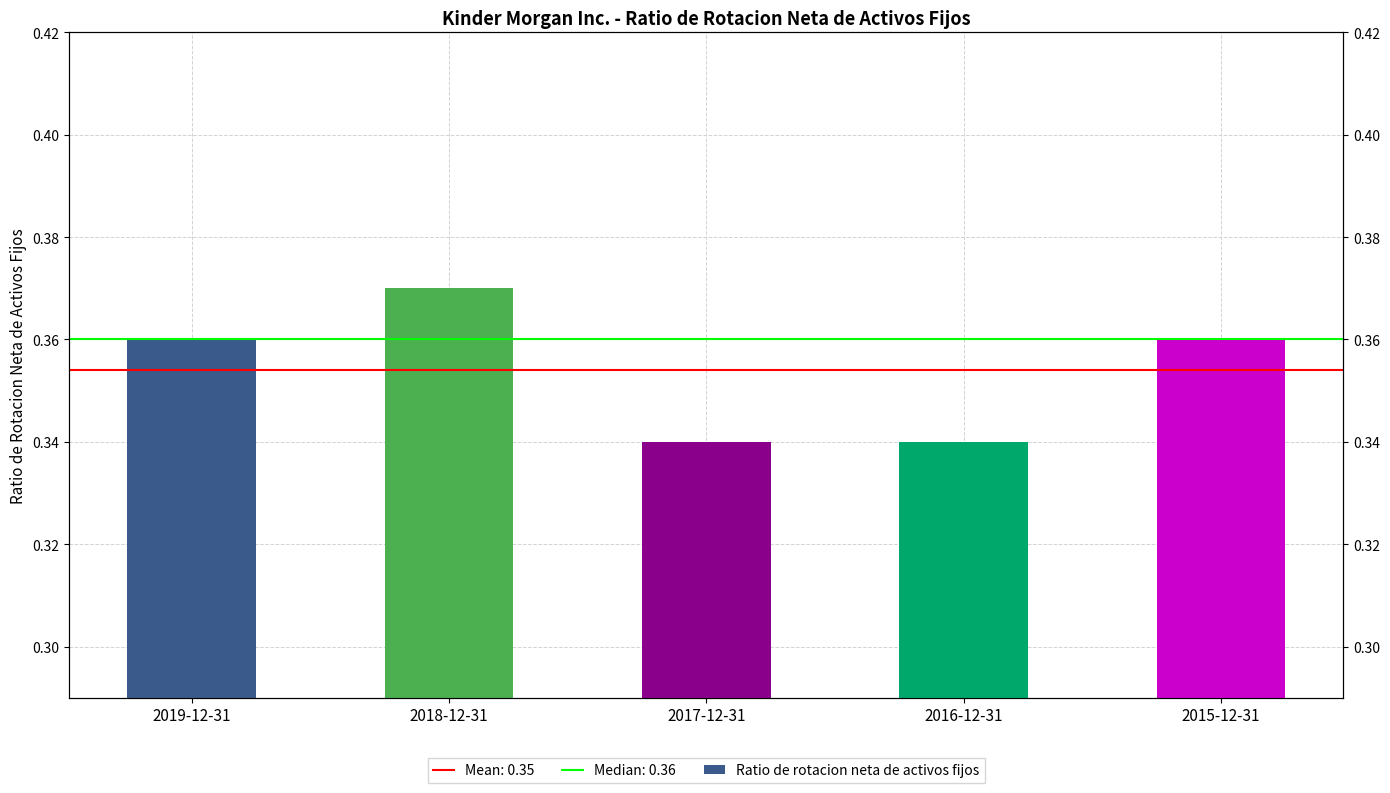

What is the label of the 1st bar from the right?

2015-12-31